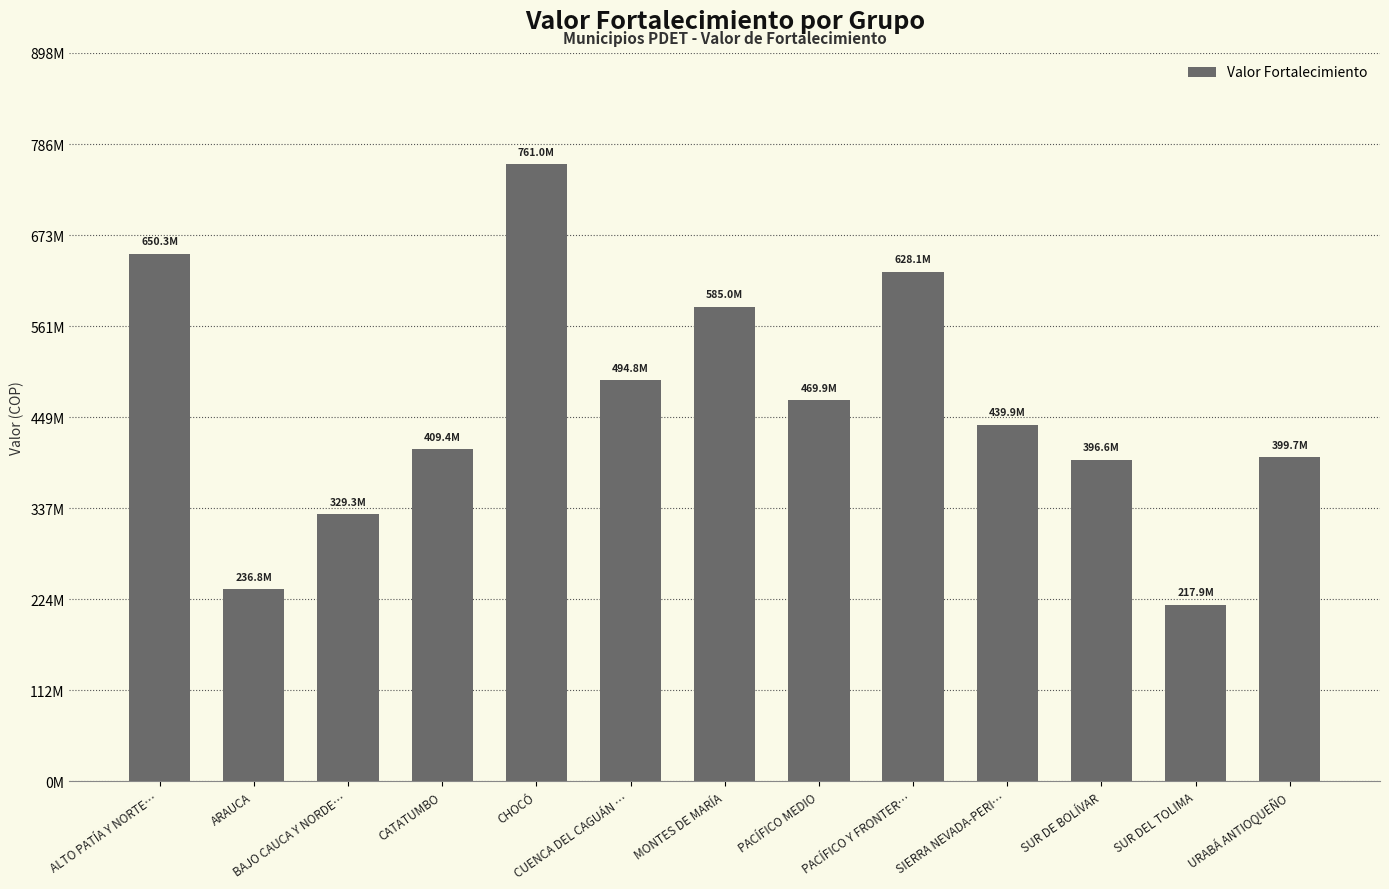

What is the label of the 1st bar from the left?

ALTO PATÍA Y NORTE…